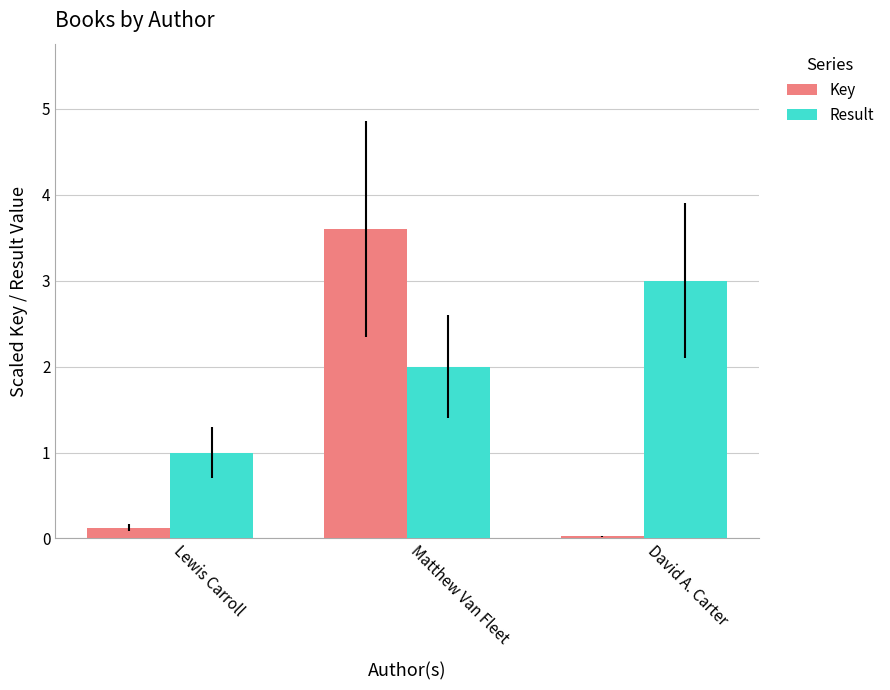

What is the approximate value of Key at Matthew Van Fleet?

3.6